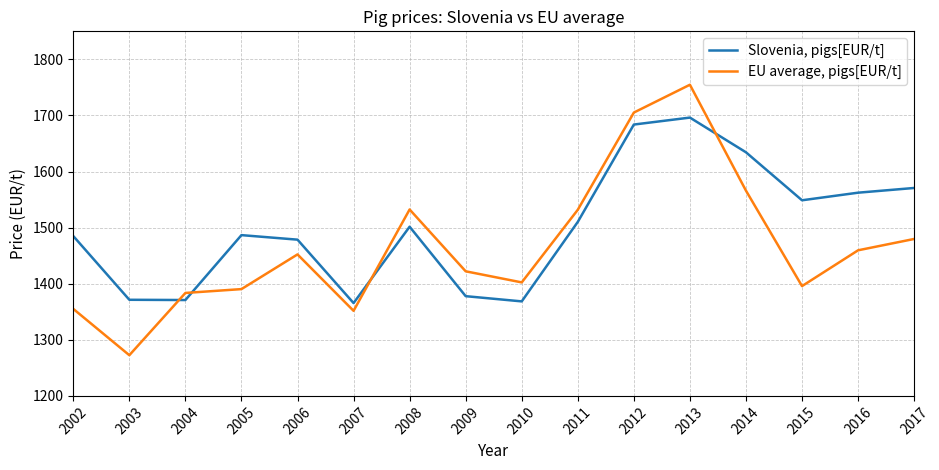

Does the chart display data point markers on the line(s)?

No